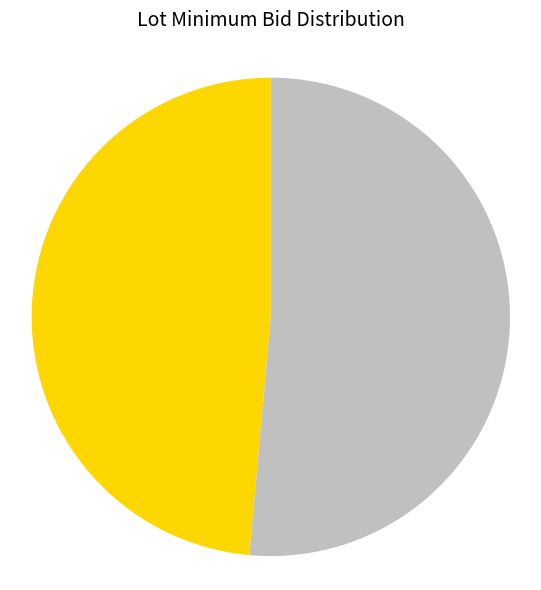

Does any single category account for the majority?

Yes